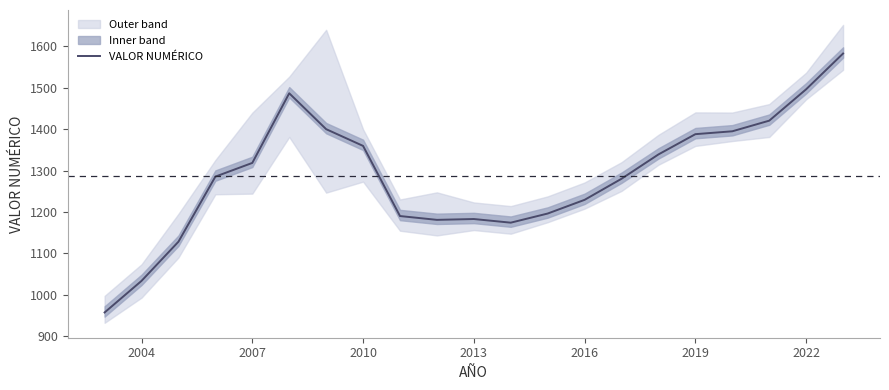

True or false: VALOR NUMÉRICO has a value of 1359.3 at 2010.

True